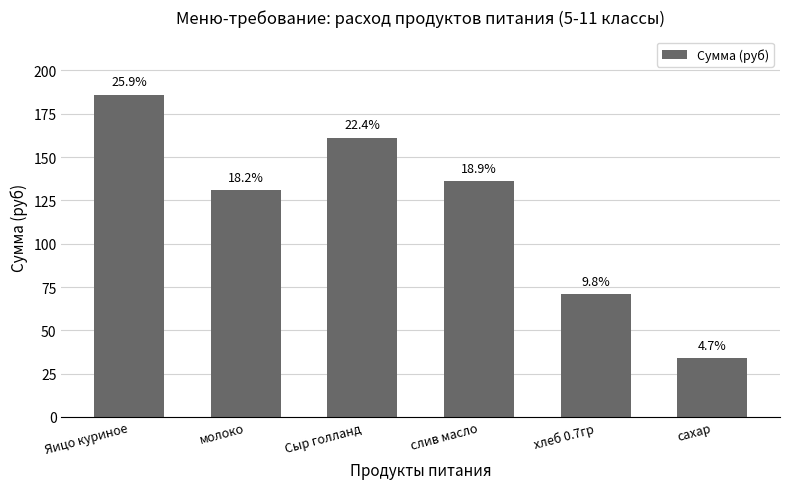

What is the smallest value displayed?

34.1